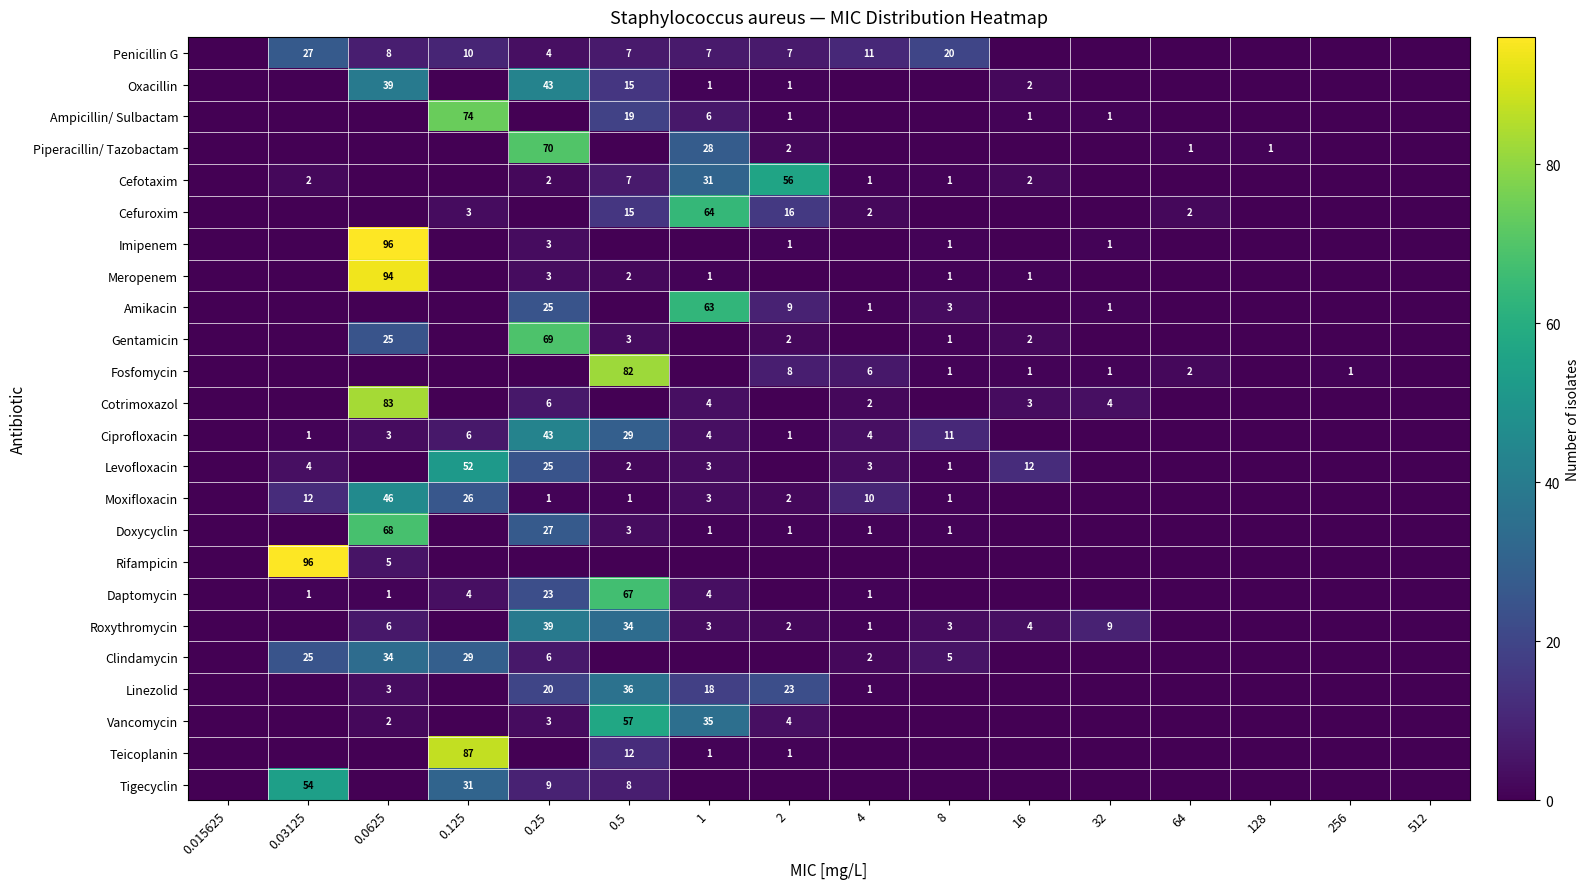

Is the value of Cefotaxim at 4 greater than the value of Moxifloxacin at 4?

No